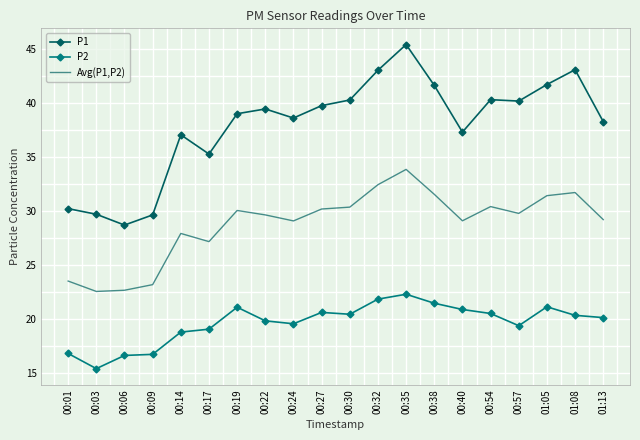

The P1 series shows 40.3 at 00:54. True or false?

True